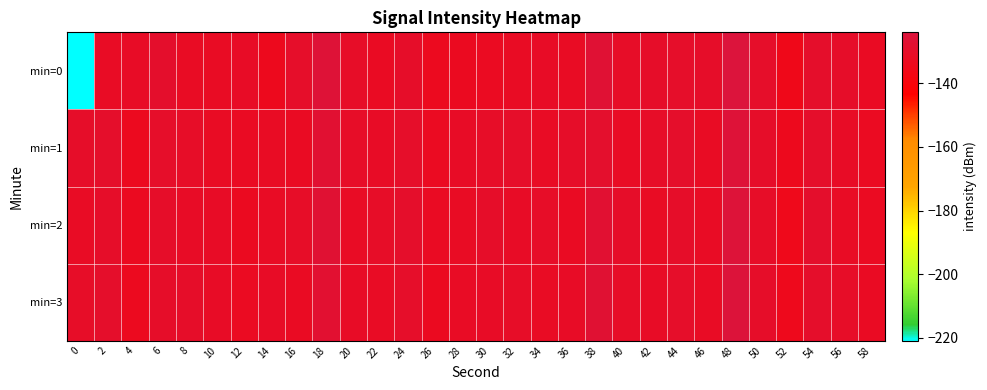

Reading left to right, list all the values displayed in this chart.

min=0: 0=-220.9	2=-131.5	4=-131.0	6=-129.3	8=-131.9	10=-131.9	12=-130.9	14=-134.2	16=-129.9	18=-125.7	20=-130.7	22=-132.2	24=-130.5	26=-133.2	28=-132.8	30=-132.7	32=-131.6	34=-131.0	36=-131.9	38=-126.5	40=-130.8	42=-130.3	44=-130.0	46=-130.4	48=-124.0	50=-129.8	52=-135.1	54=-129.4	56=-130.1	58=-132.1
min=1: 0=-130.3	2=-129.5	4=-133.3	6=-129.8	8=-130.7	10=-131.6	12=-132.3	14=-131.8	16=-132.3	18=-127.4	20=-130.5	22=-131.2	24=-129.8	26=-132.5	28=-131.0	30=-130.7	32=-129.9	34=-131.4	36=-130.1	38=-128.6	40=-131.3	42=-130.6	44=-129.4	46=-131.8	48=-125.3	50=-130.2	52=-134.1	54=-129.7	56=-130.9	58=-132.4
min=2: 0=-131.5	2=-130.2	4=-132.8	6=-130.4	8=-131.1	10=-130.9	12=-133.0	14=-131.3	16=-130.7	18=-126.8	20=-131.6	22=-130.5	24=-129.6	26=-132.1	28=-131.9	30=-130.3	32=-131.0	34=-130.8	36=-132.3	38=-127.1	40=-130.4	42=-131.7	44=-130.2	46=-131.5	48=-124.9	50=-130.6	52=-134.8	54=-129.2	56=-131.4	58=-132.7
min=3: 0=-130.8	2=-129.7	4=-133.5	6=-130.1	8=-130.3	10=-131.2	12=-132.6	14=-131.1	16=-132.0	18=-127.6	20=-130.9	22=-131.4	24=-130.0	26=-132.8	28=-131.5	30=-131.1	32=-130.5	34=-131.7	36=-131.2	38=-126.7	40=-130.6	42=-130.9	44=-129.8	46=-131.6	48=-124.5	50=-130.1	52=-134.3	54=-129.5	56=-130.6	58=-132.2